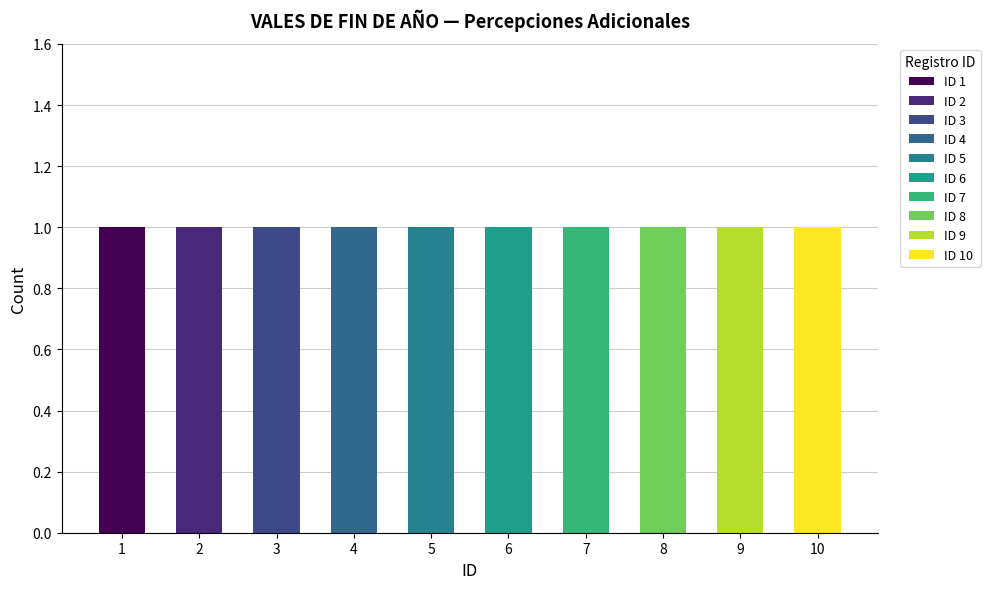

How many bars are there in total?

10